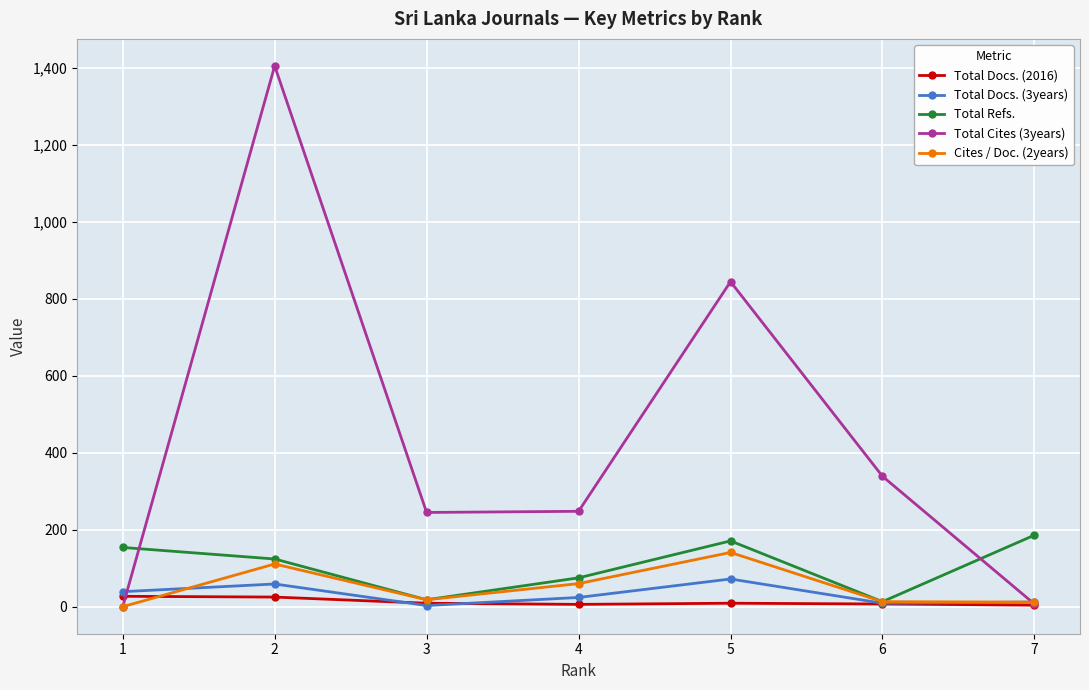

Where is Total Cites (3years) nearest to the value 703?

5